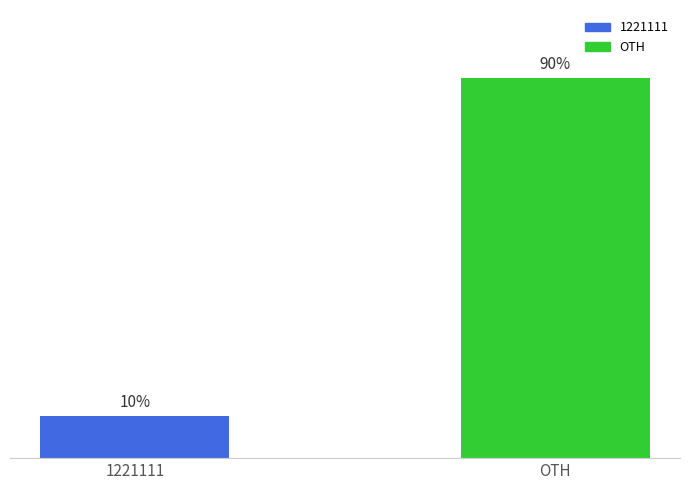

What is the label of the 2nd bar from the left?

OTH